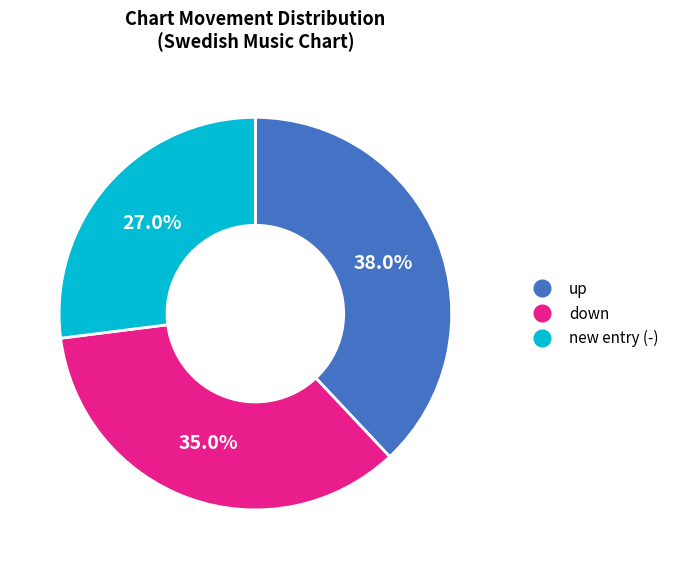

Does any single category account for the majority?

No